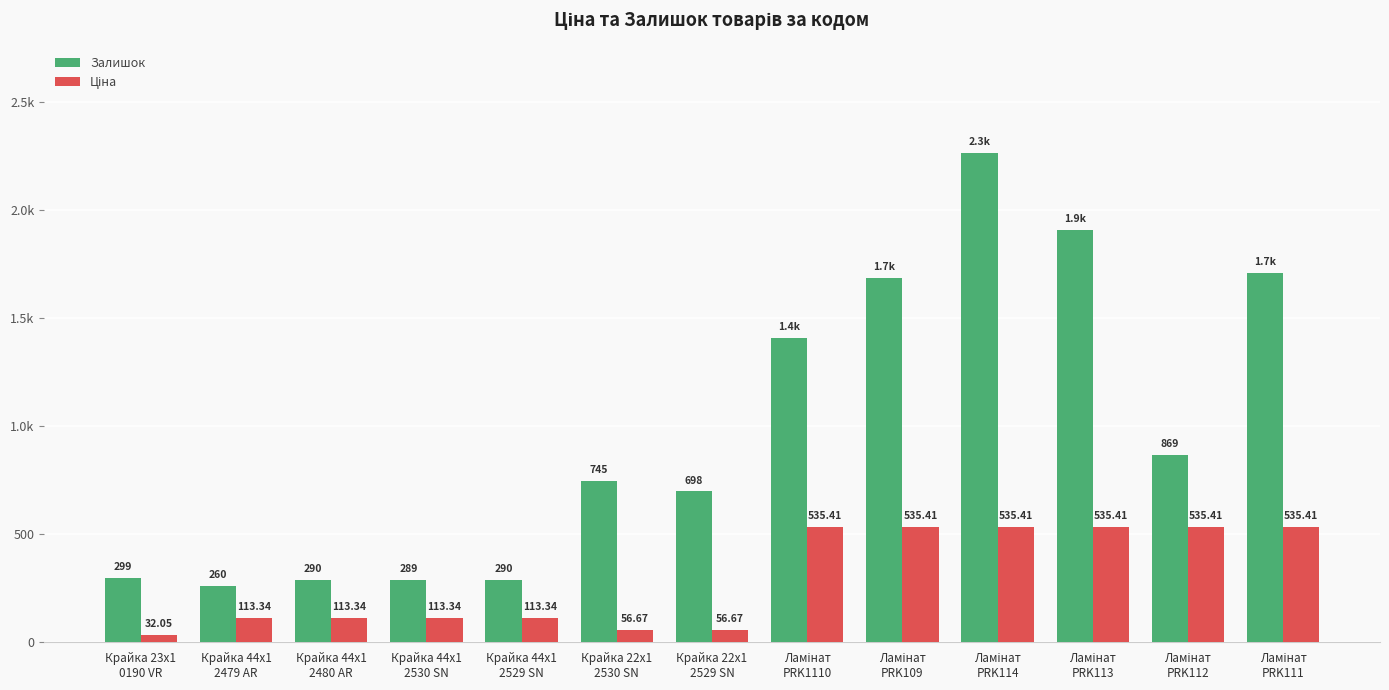

What is the difference between the Ціна values at Крайка 23x1
0190 VR and Ламінат
PRK111?

503.4